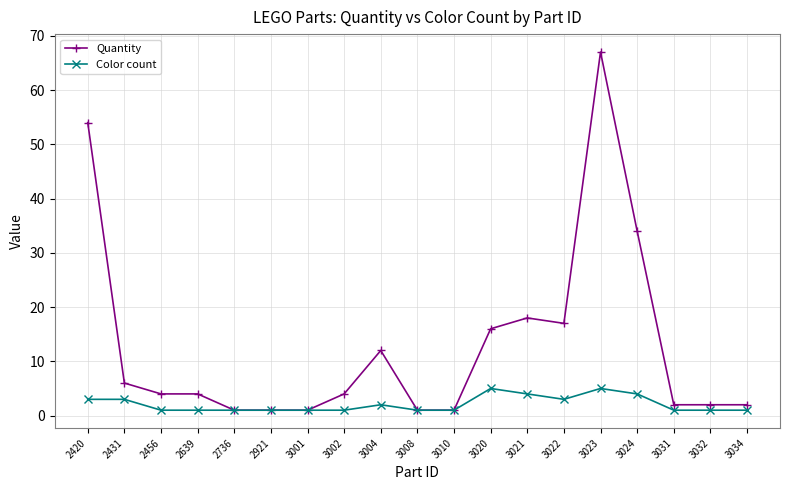

Does the chart display data point markers on the line(s)?

Yes